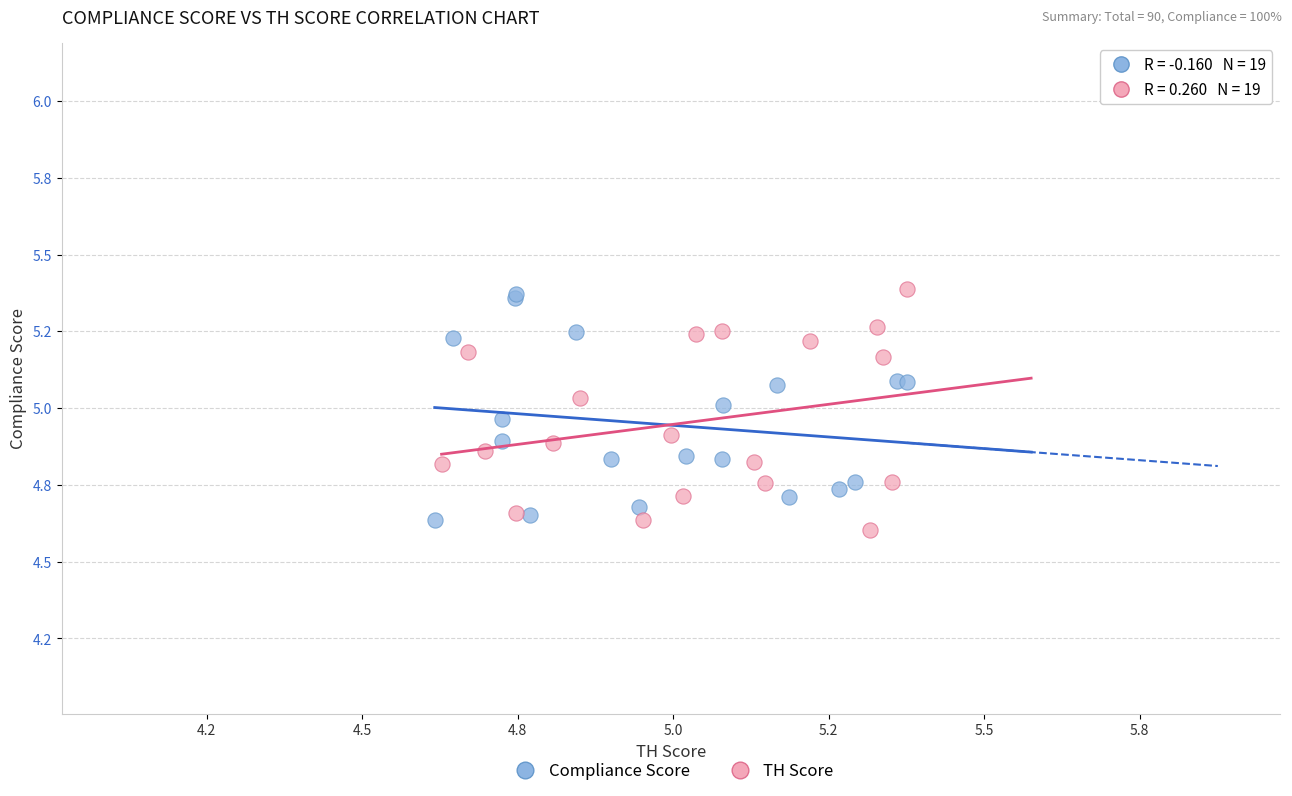

Which series reaches the minimum Y coordinate?

TH Score